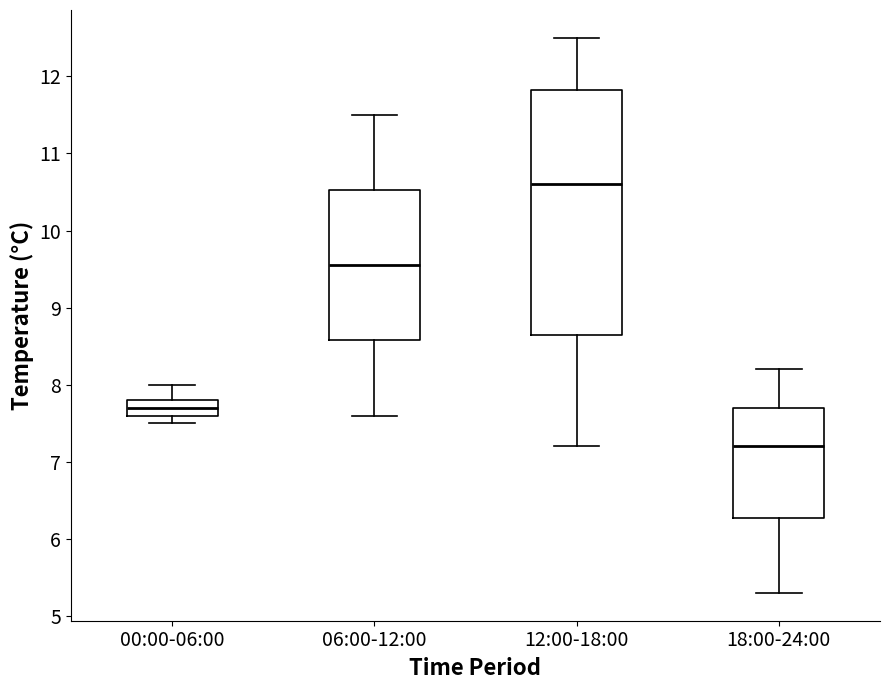

Reading left to right, read every box against the y-axis: the position of its median line, the range the box covers, and the ends of its whiskers. The values are not printed on the chart, so give them approximately, as read against the axis.

00:00-06:00: median 7.7, box 7.6 to 7.8, whiskers 7.5 to 8.0
06:00-12:00: median 9.6, box 8.6 to 10.5, whiskers 7.6 to 11.5
12:00-18:00: median 10.6, box 8.7 to 11.8, whiskers 7.2 to 12.5
18:00-24:00: median 7.2, box 6.3 to 7.7, whiskers 5.3 to 8.2